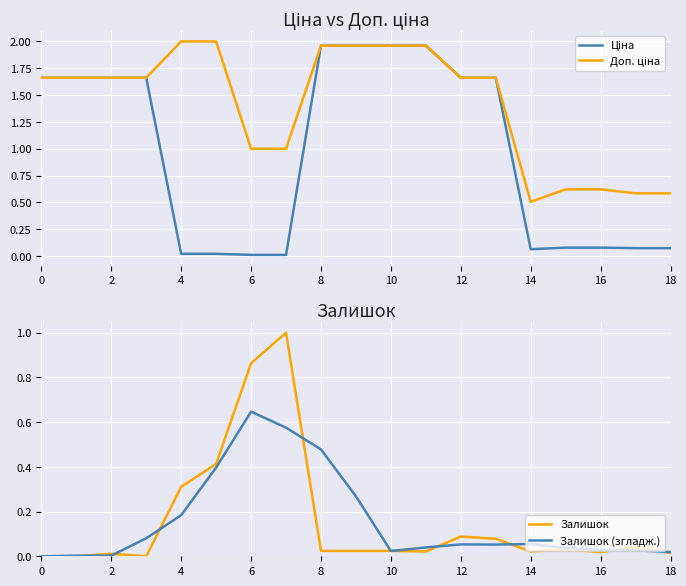

How many data points in Ціна are above 1?

10